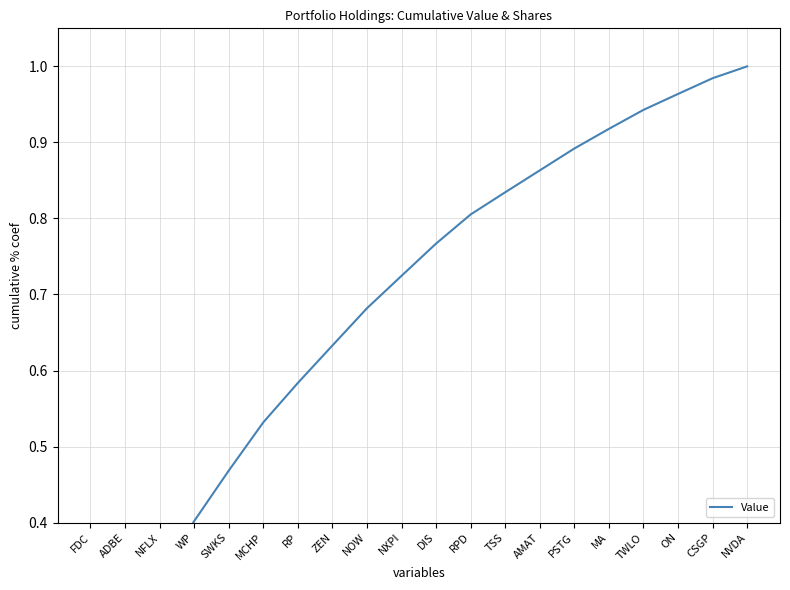

Count the number of data series in this chart.

1